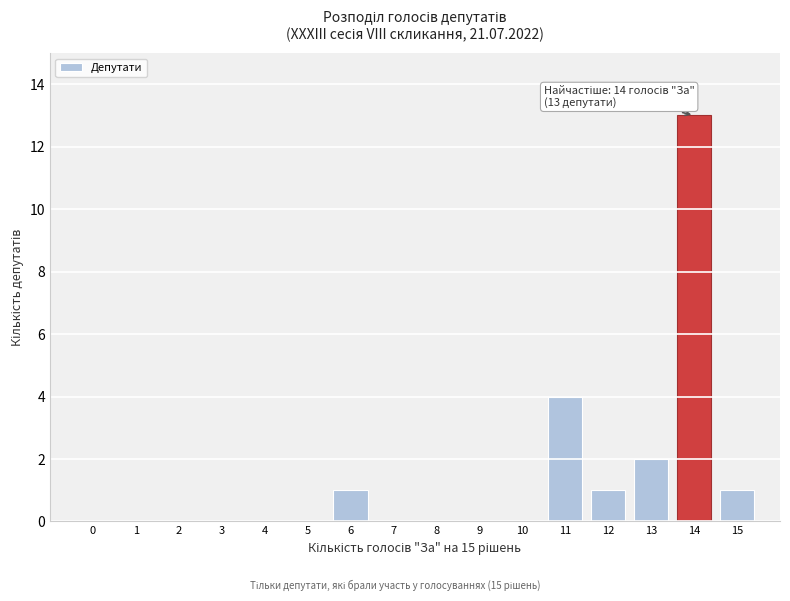

Over which range of the x-axis is the bar tallest?

13.5 to 14.5